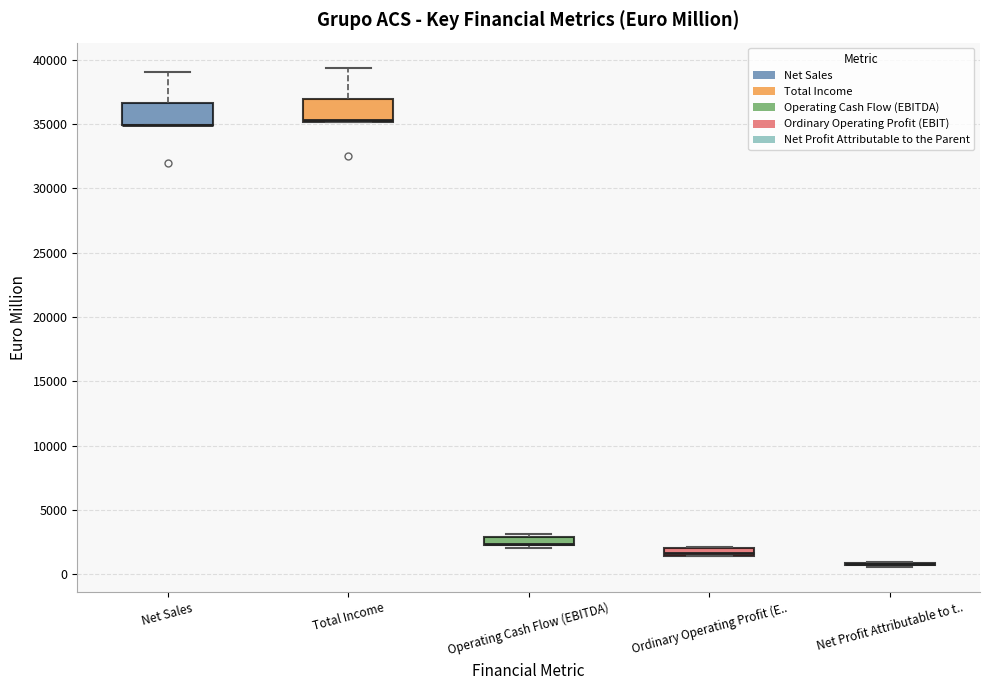

Where does the upper whisker of the box for Total Income end on the y-axis? The values are not printed on the chart, so give them approximately, as read against the axis.

39500